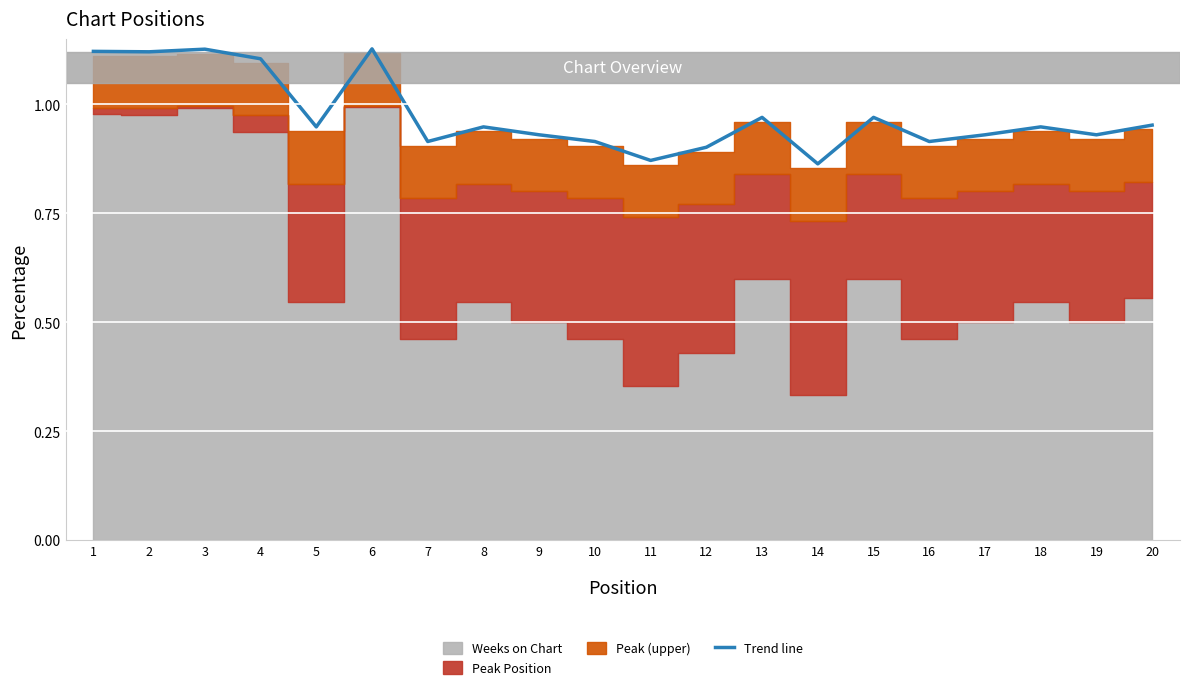

List the labels in order of value, smallest first.

14, 11, 12, 7, 10, 16, 9, 17, 19, 5, 8, 18, 20, 13, 15, 4, 2, 1, 3, 6